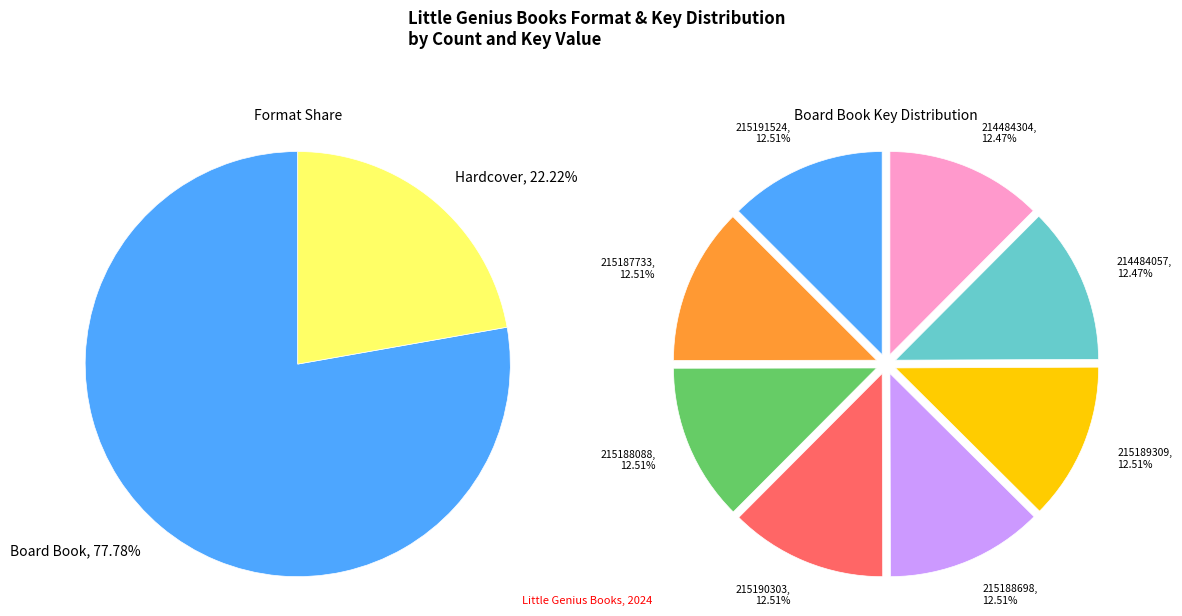

How many slices are in this pie chart?

2